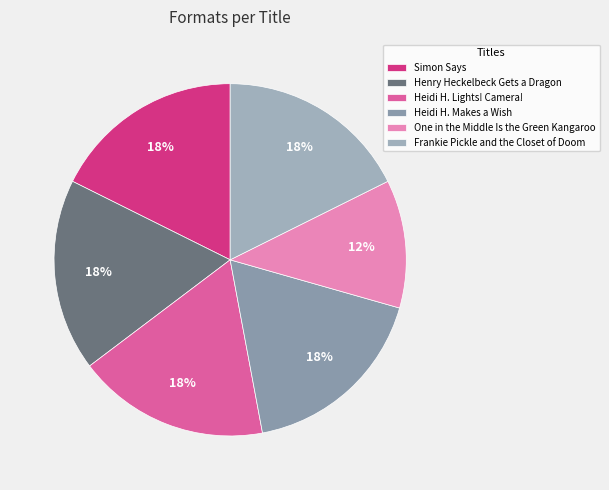

True or false: Simon Says accounts for 18% of the total.

True